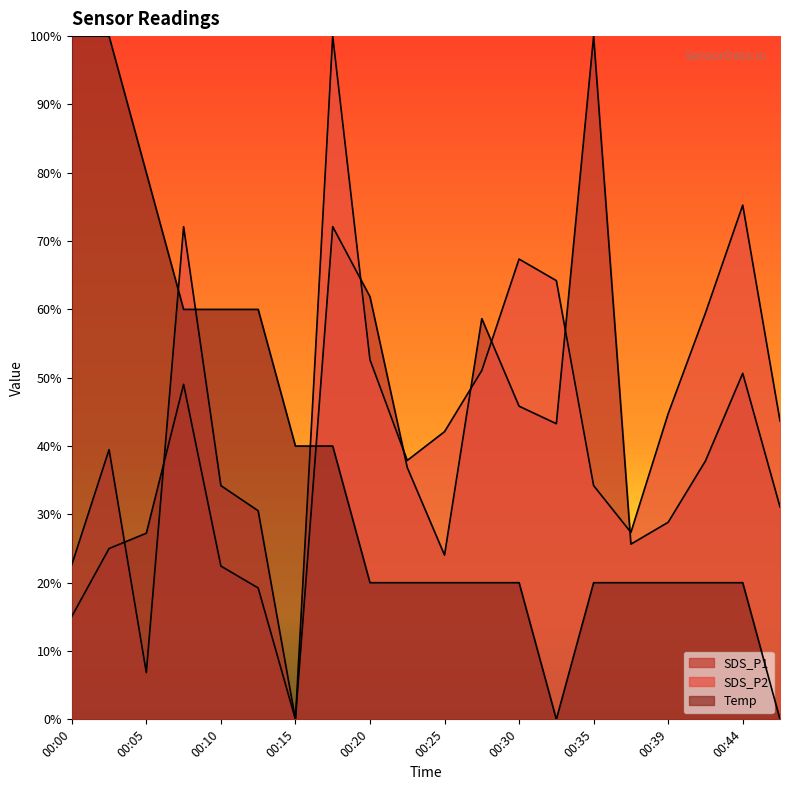

What is the value of the SDS_P1 point at the 4th from the left?

49.0